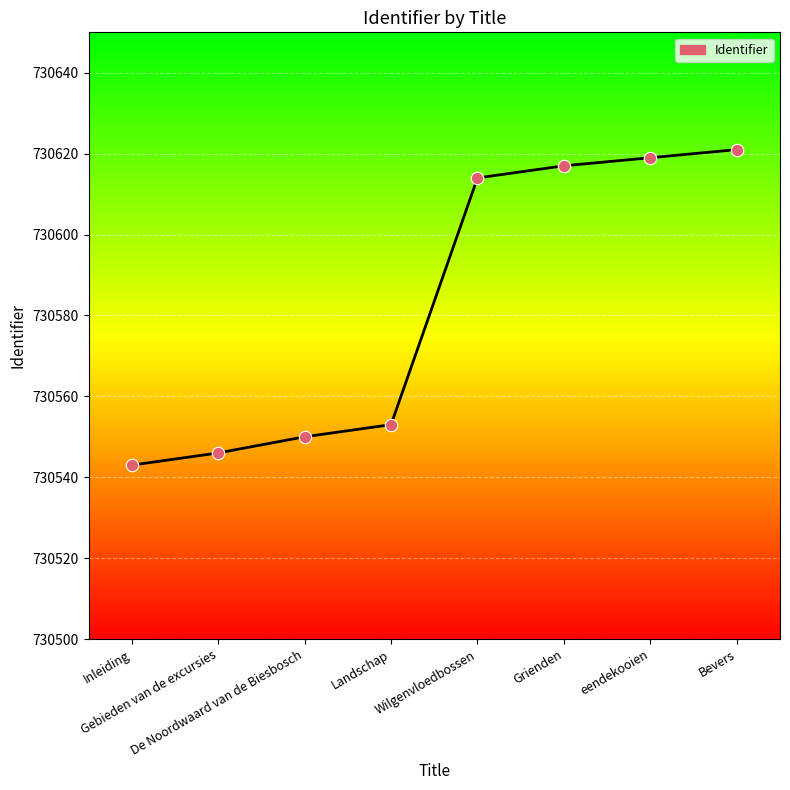

Which has a higher value, Grienden or Wilgenvloedbossen?

Grienden